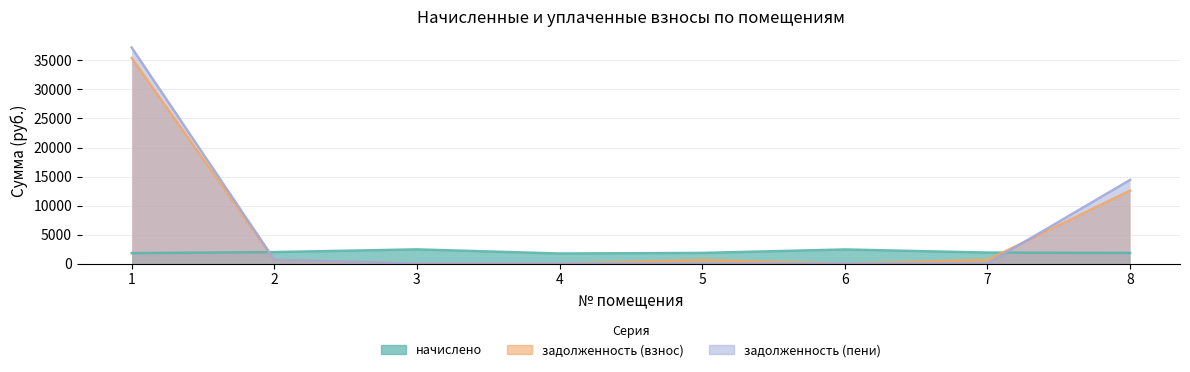

What are all the series names shown in the legend?

начислено, задолженность (взнос), задолженность (пени)